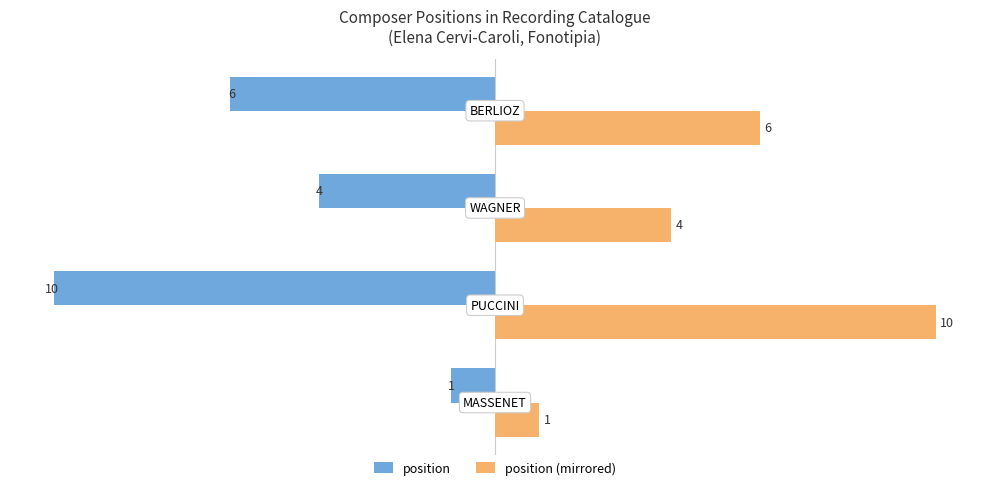

Count the position (mirrored) values in the range 4 to 10.

3